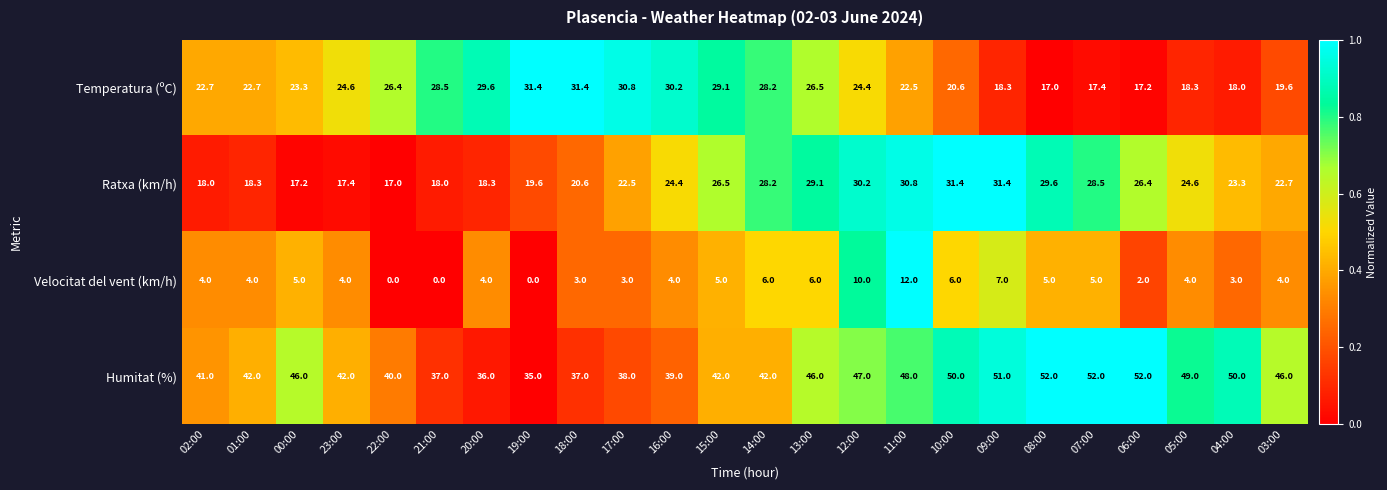

What is the difference between the Ratxa (km/h) values at 10:00 and 04:00?

8.1